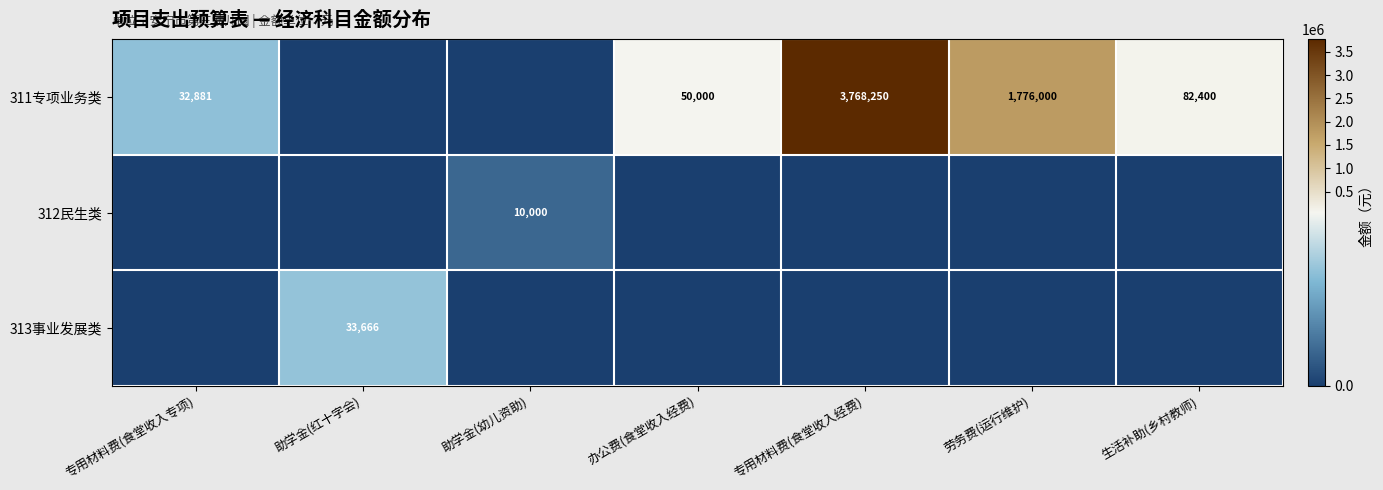

The 311专项业务类 series shows 1397755 at 专用材料费(食堂收入经费). True or false?

False